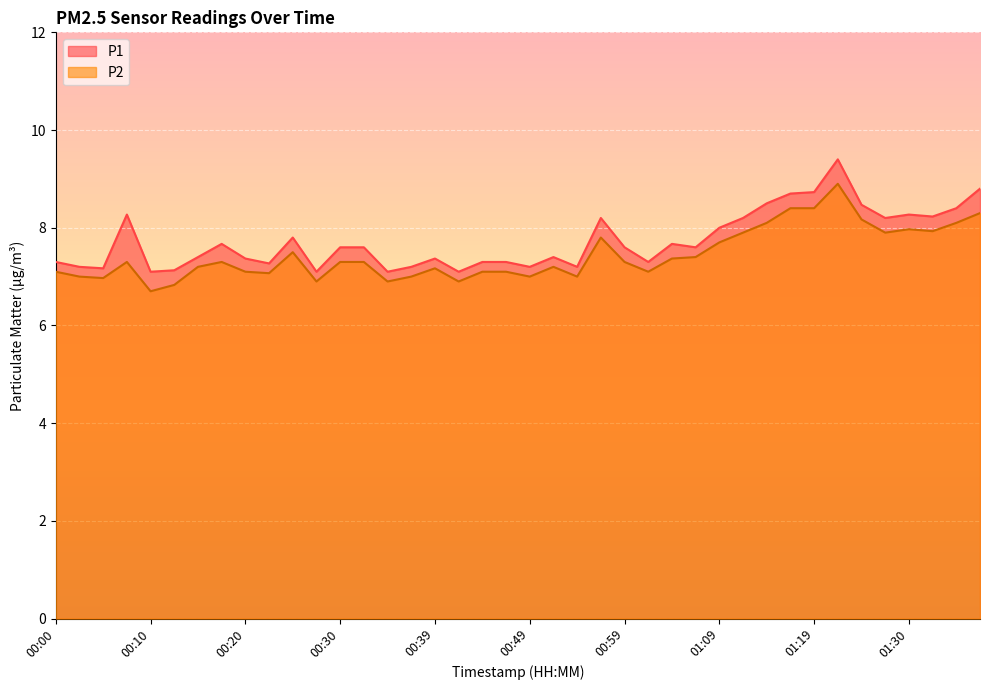

Is it true that P2 equals 8.1 at 01:35?

True